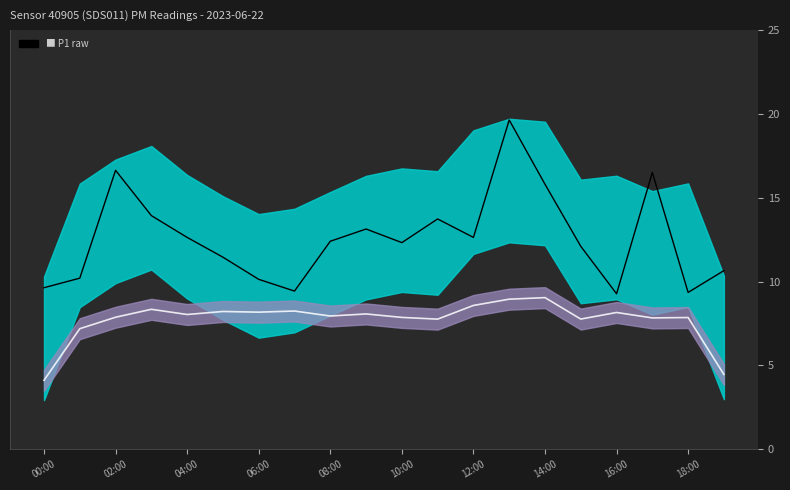

At which label is P2 mean closest to 6?

02:00